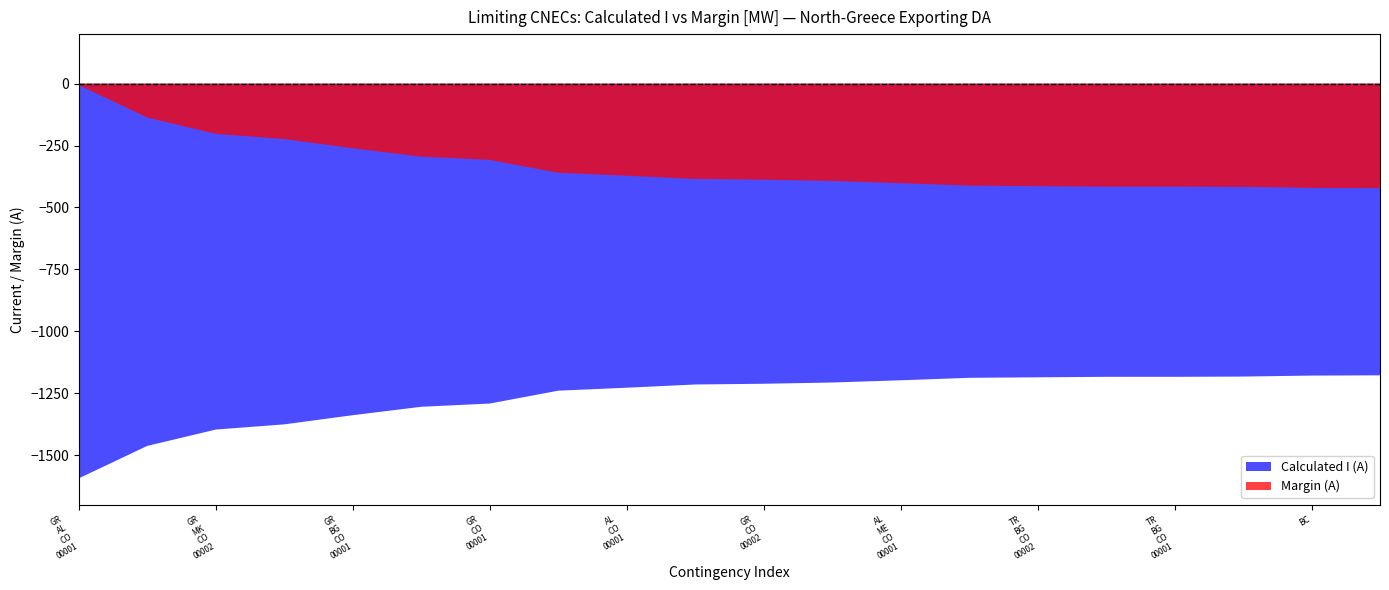

What is the label of the 2nd point from the left?

AL_CO_00002